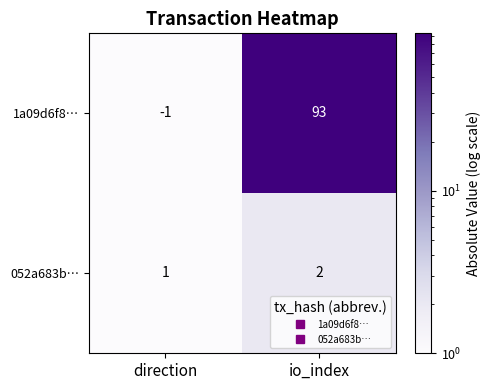

Reading left to right, what are all the values shown in this chart?

1a09d6f8…: -1	93
052a683b…: 1	2